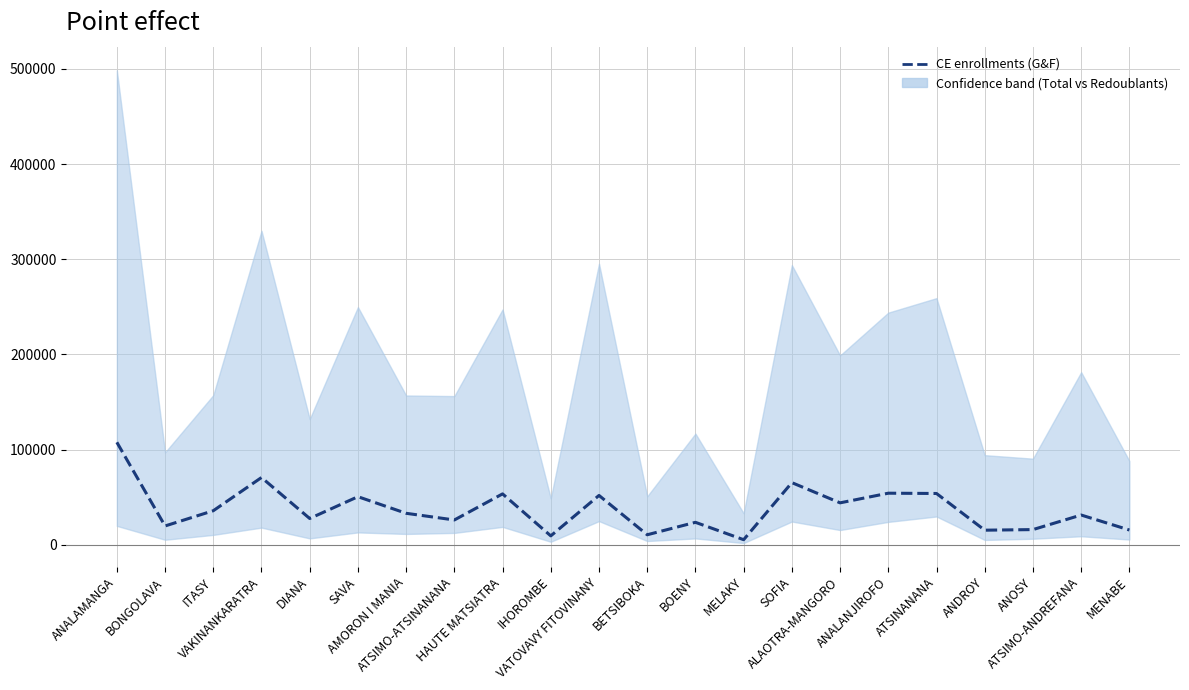

List the labels in order of value, smallest first.

MELAKY, IHOROMBE, BETSIBOKA, ANDROY, MENABE, ANOSY, BONGOLAVA, BOENY, ATSIMO-ATSINANANA, DIANA, ATSIMO-ANDREFANA, AMORON I MANIA, ITASY, ALAOTRA-MANGORO, SAVA, VATOVAVY FITOVINANY, HAUTE MATSIATRA, ATSINANANA, ANALANJIROFO, SOFIA, VAKINANKARATRA, ANALAMANGA